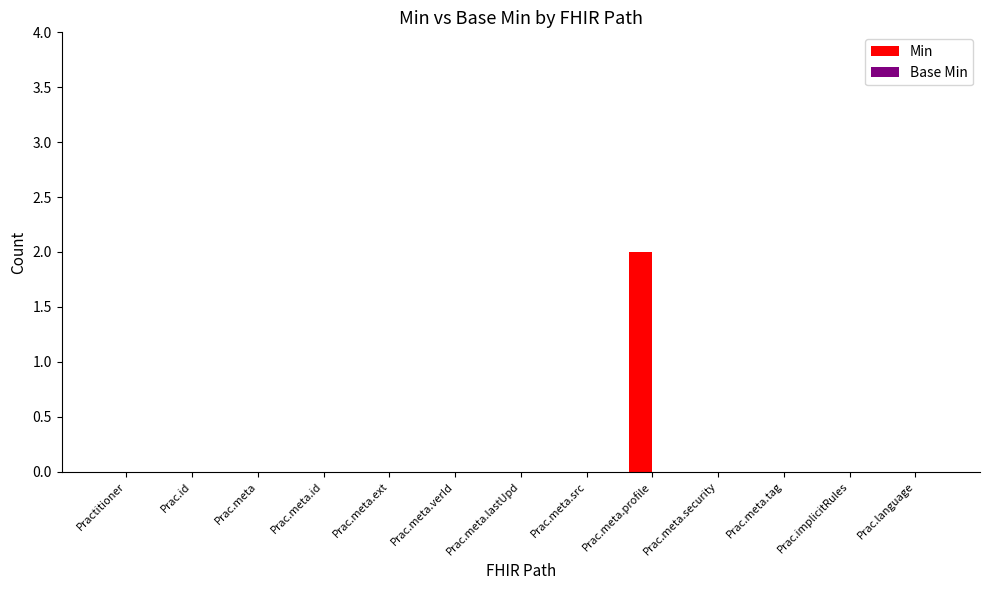

Which label corresponds to the largest value in the chart?

Prac.meta.profile